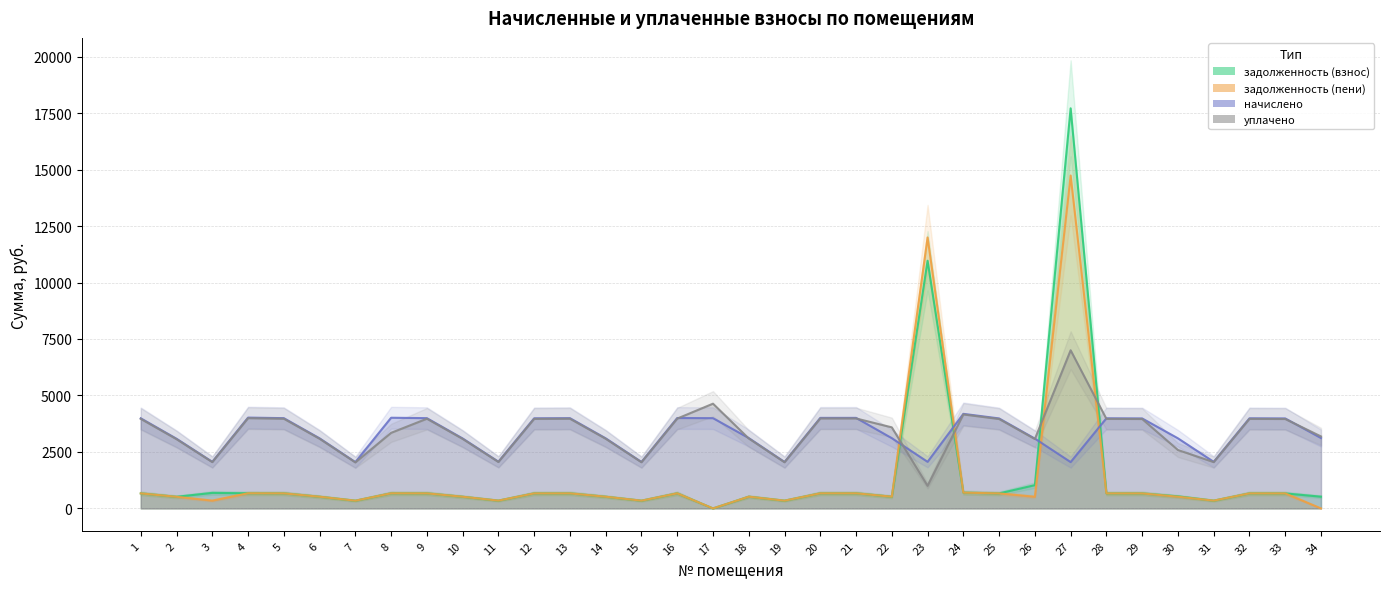

Between which two adjacent categories do задолженность (взнос) and уплачено first intersect?

22 and 23